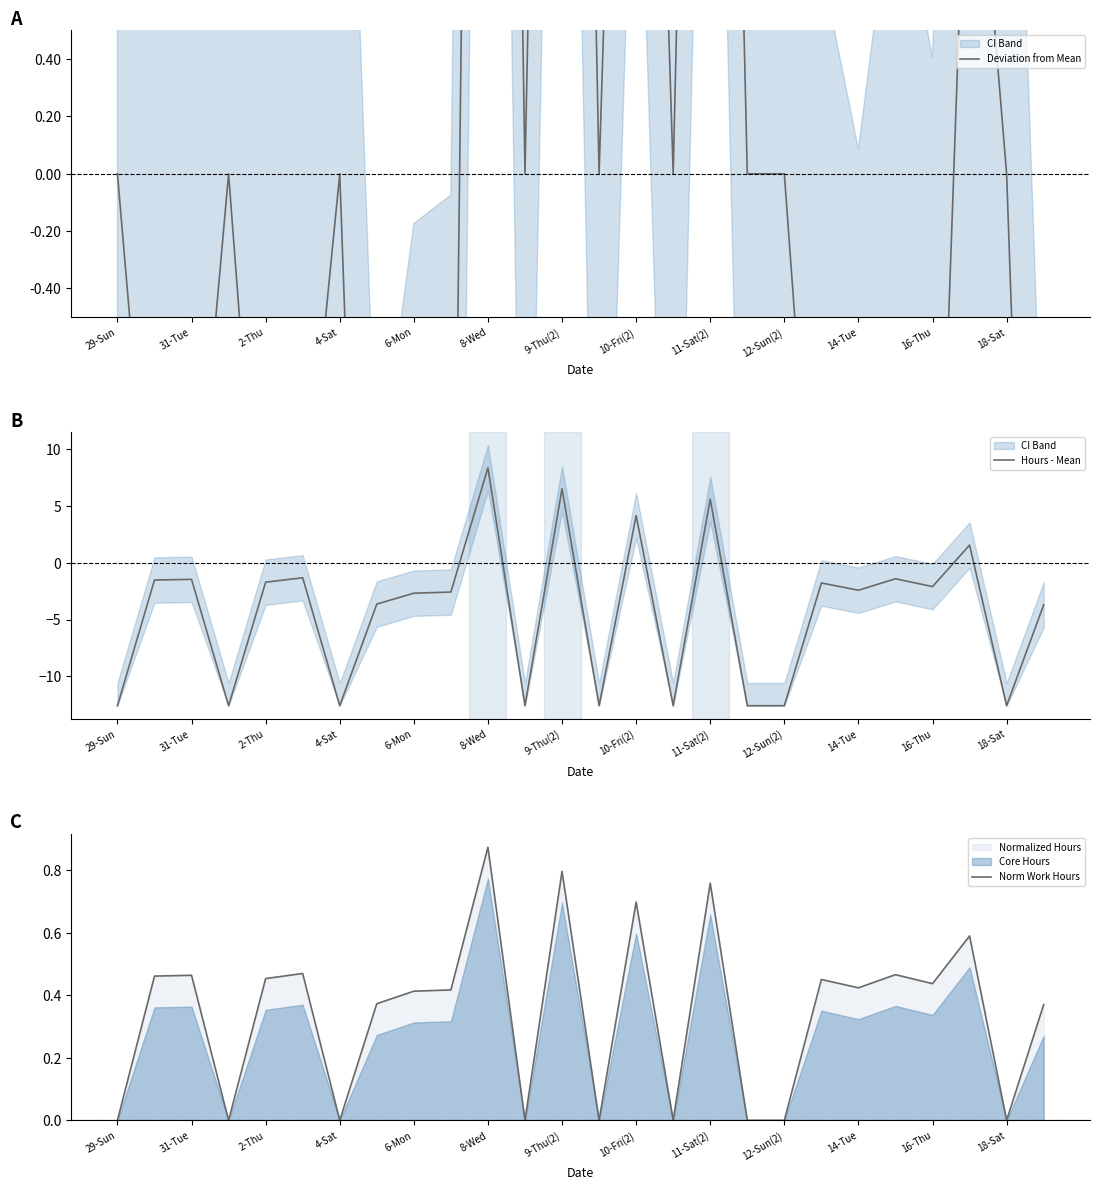

What is the value of the Hours - Mean point at the 12th from the left?

-12.6